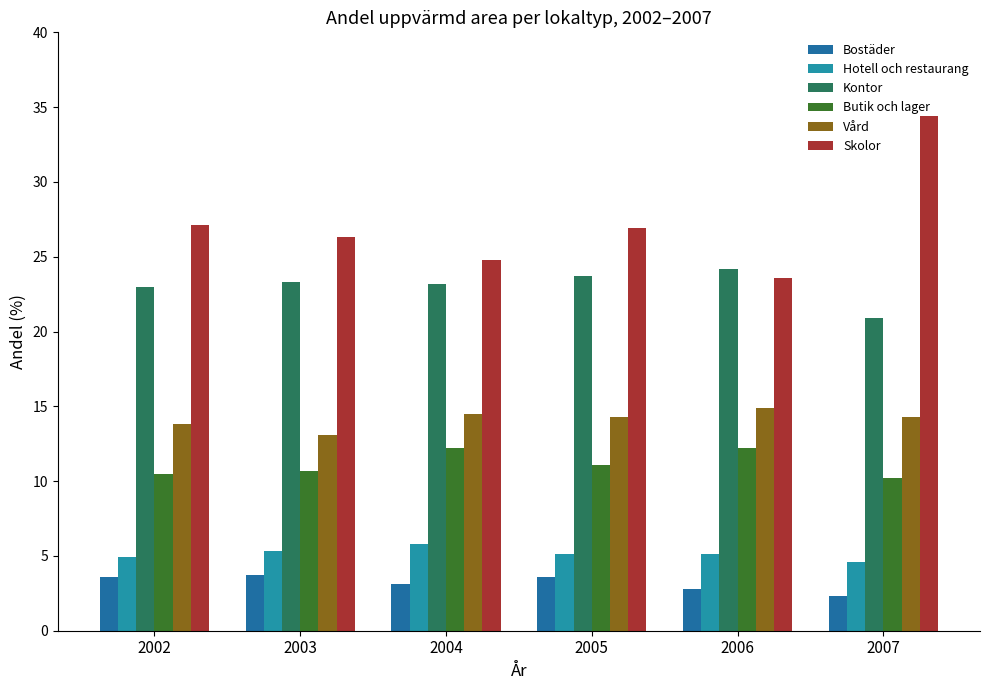

How many groups of bars are there?

6